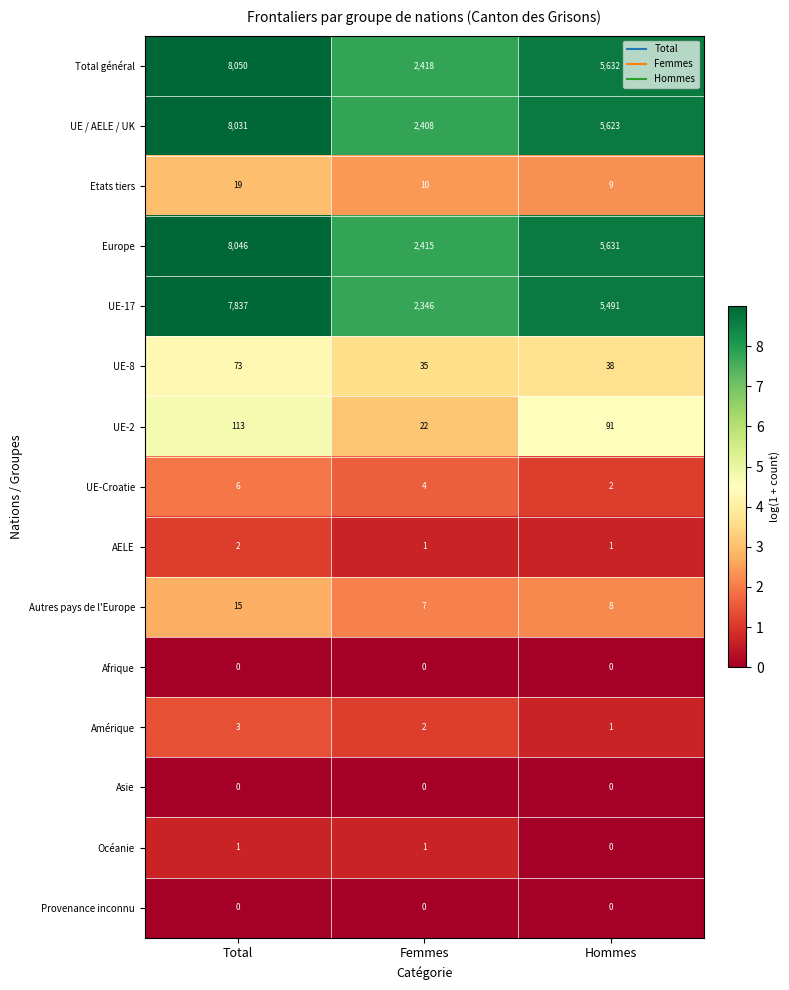

The UE-2 series shows 91 at Hommes. True or false?

True